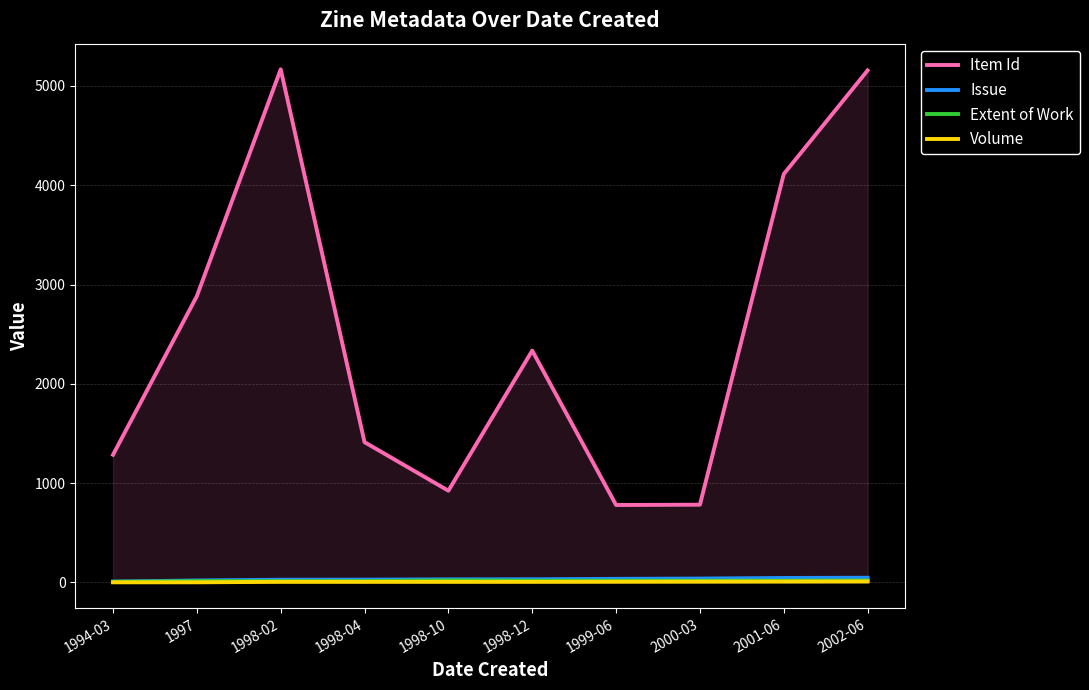

What is the total value across all series at 1998-02?

5211